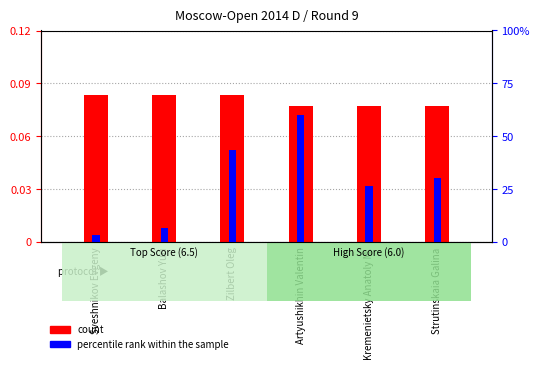

Where does the percentile rank within the sample series first go above 30?

Zilbert Oleg